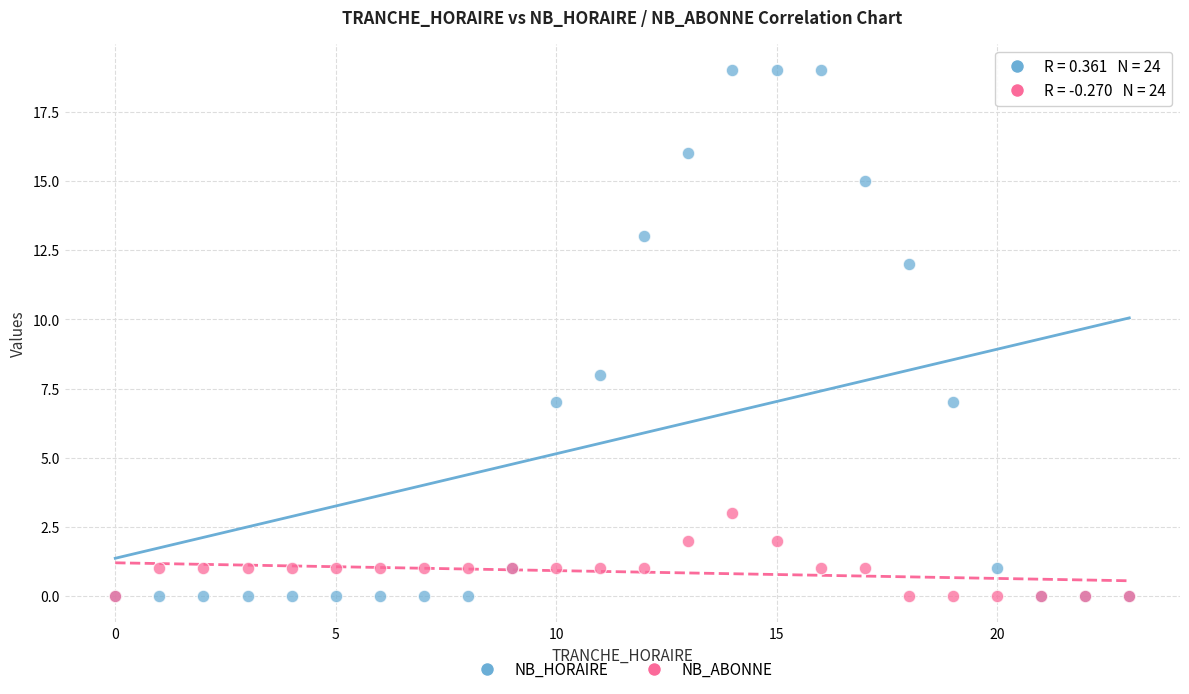

Which series has the widest spread of Y values?

NB_HORAIRE